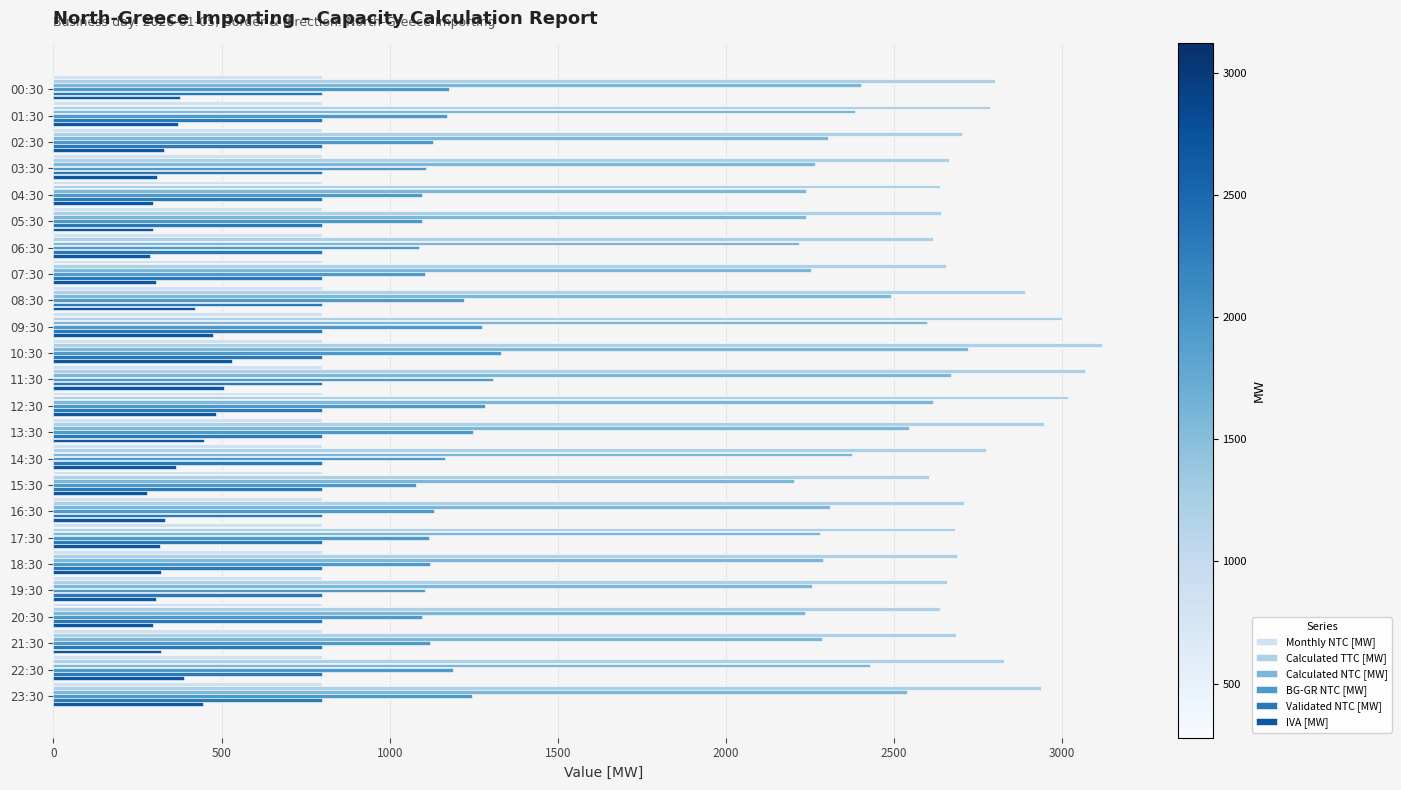

The value of Calculated NTC [MW] at 10:30 is 2719. True or false?

True